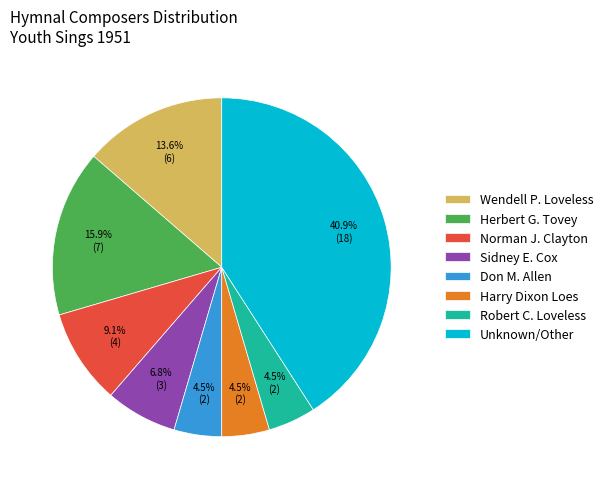

What is the largest slice in the pie chart?

Unknown/Other